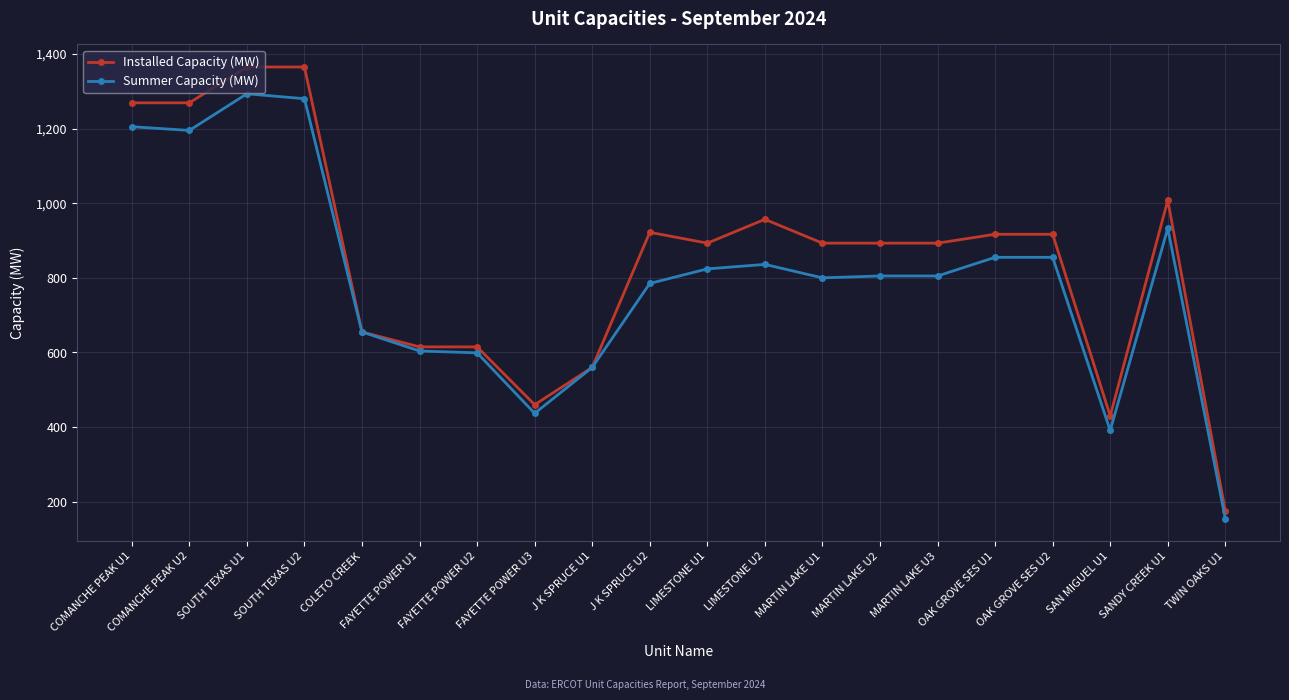

At how many categories does at least one series exceed 160?

20